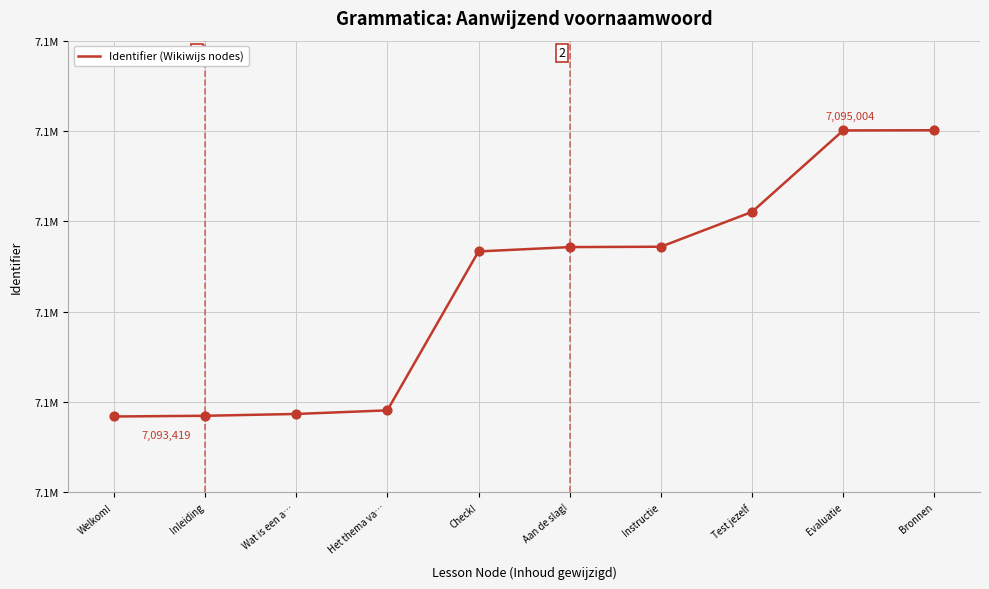

Which has a higher value, Evaluatie or Het thema va…?

Evaluatie